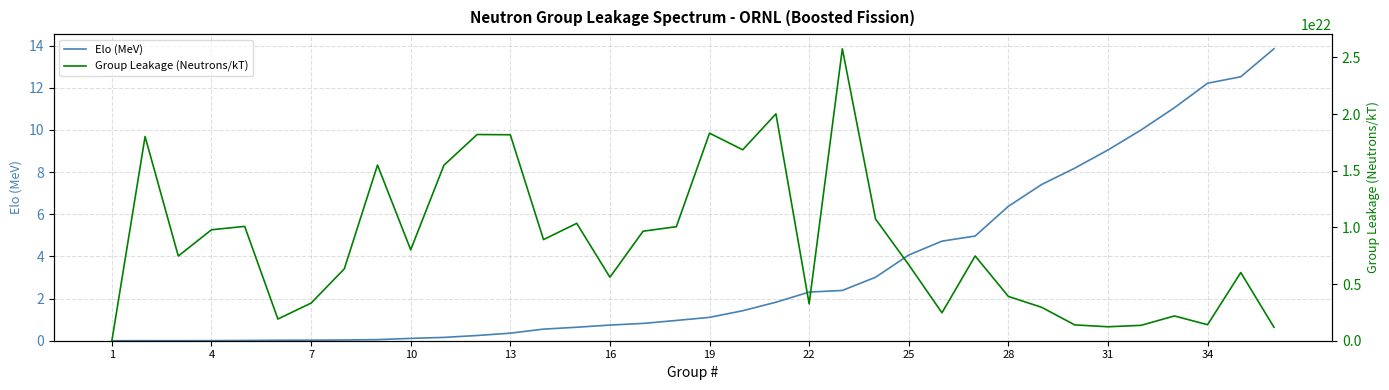

Where is Elo (MeV) nearest to the value 6?

28